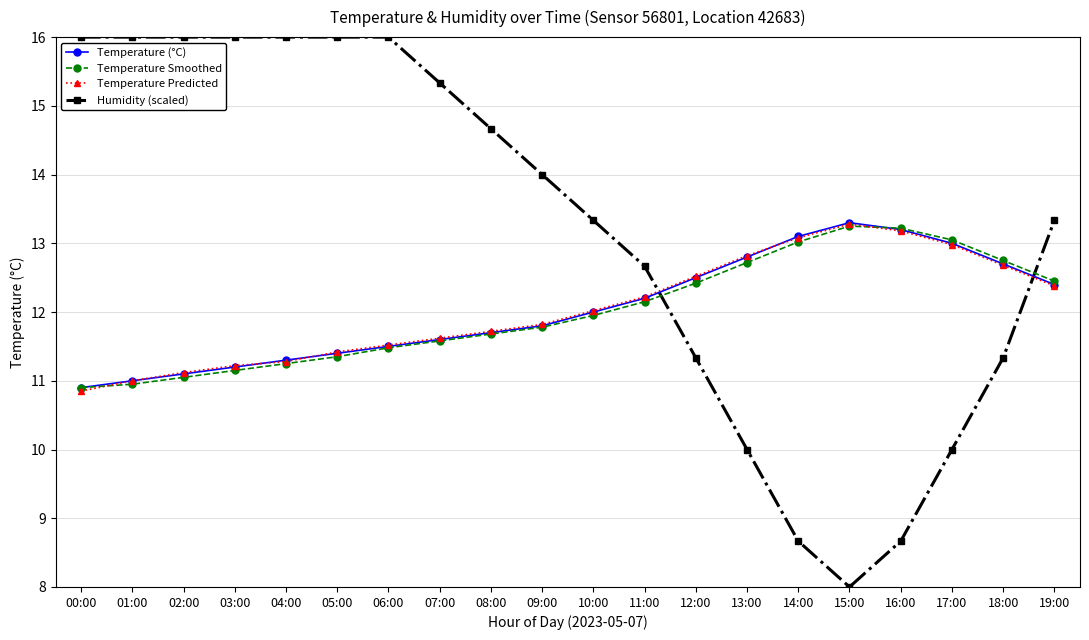

Which series changed the most between 09:00 and 16:00?

Humidity (scaled)